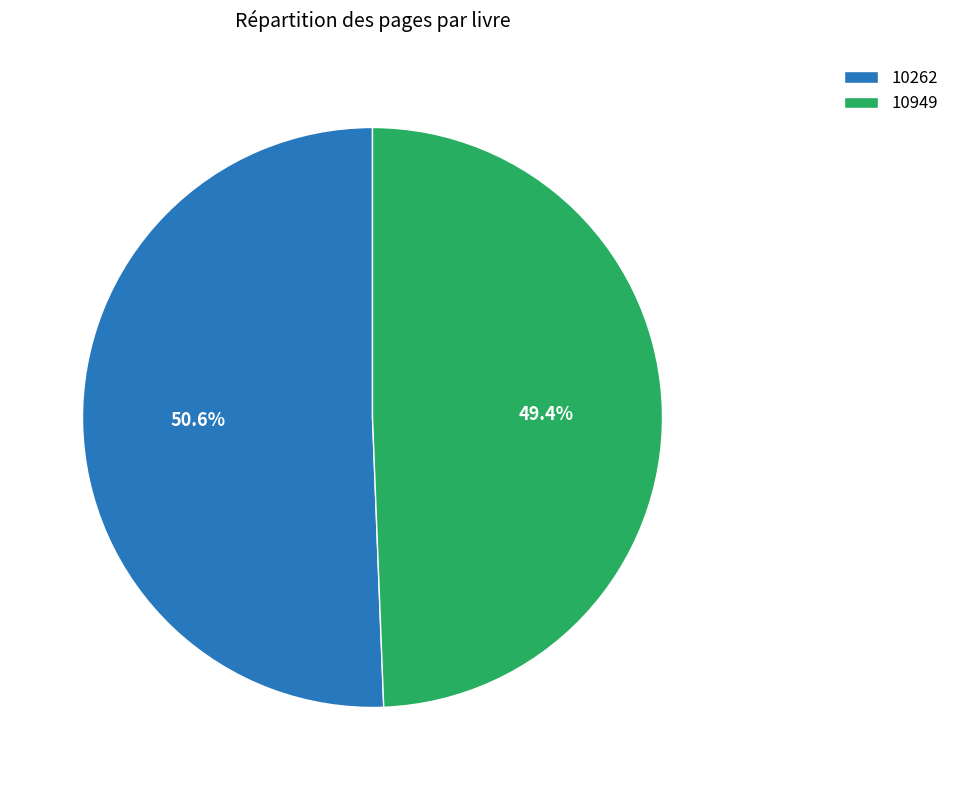

To the nearest percent, what is the difference between the 10949 and 10262 slice percentages?

1%